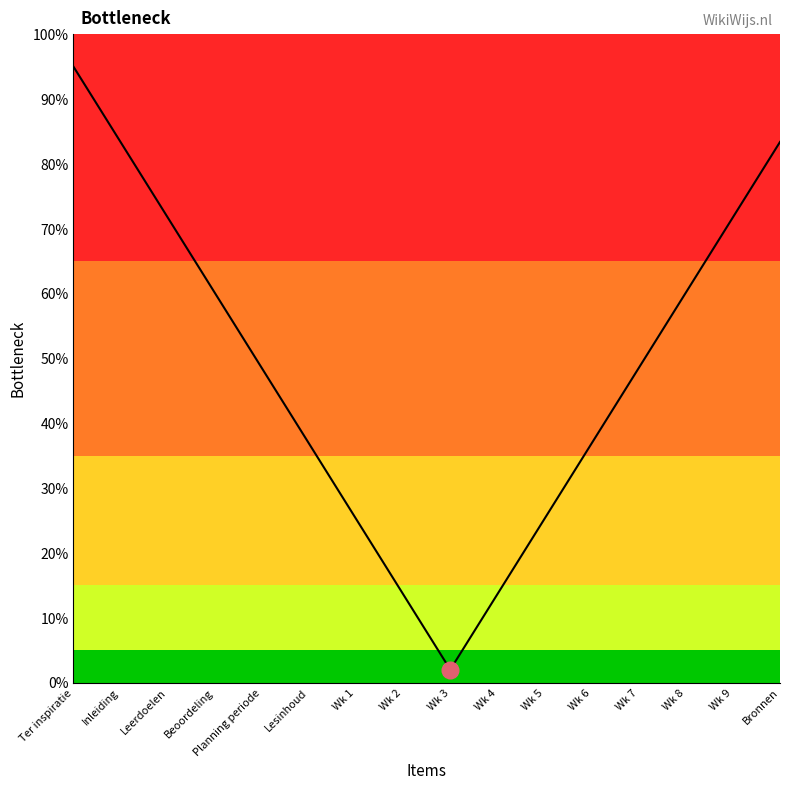

Count the number of categories in the chart.

16